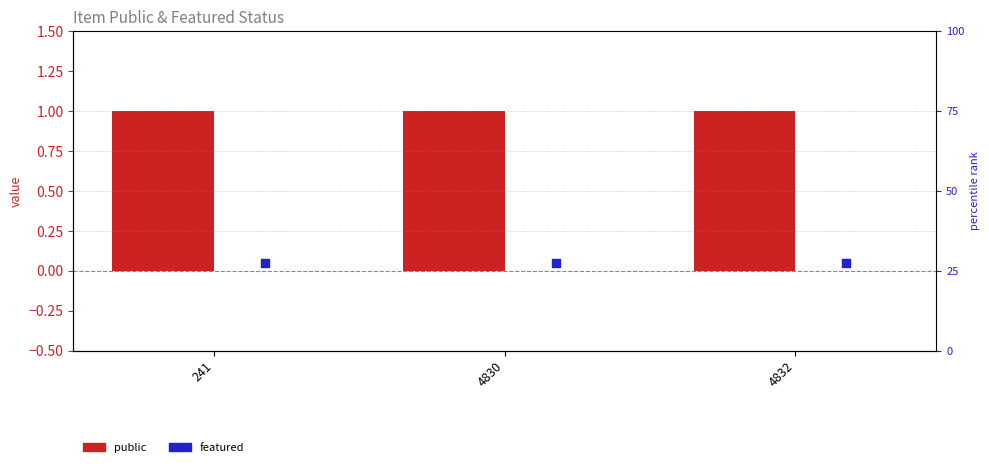

Which series contains the lowest Y value?

featured